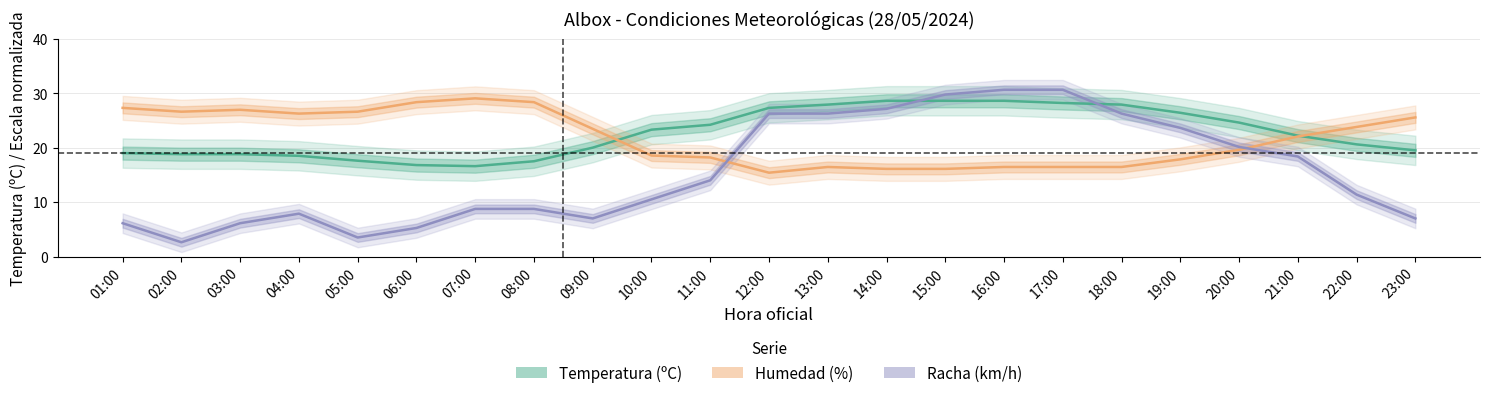

What are all the series names shown in the legend?

Temperatura (ºC), Humedad (%), Racha (km/h)